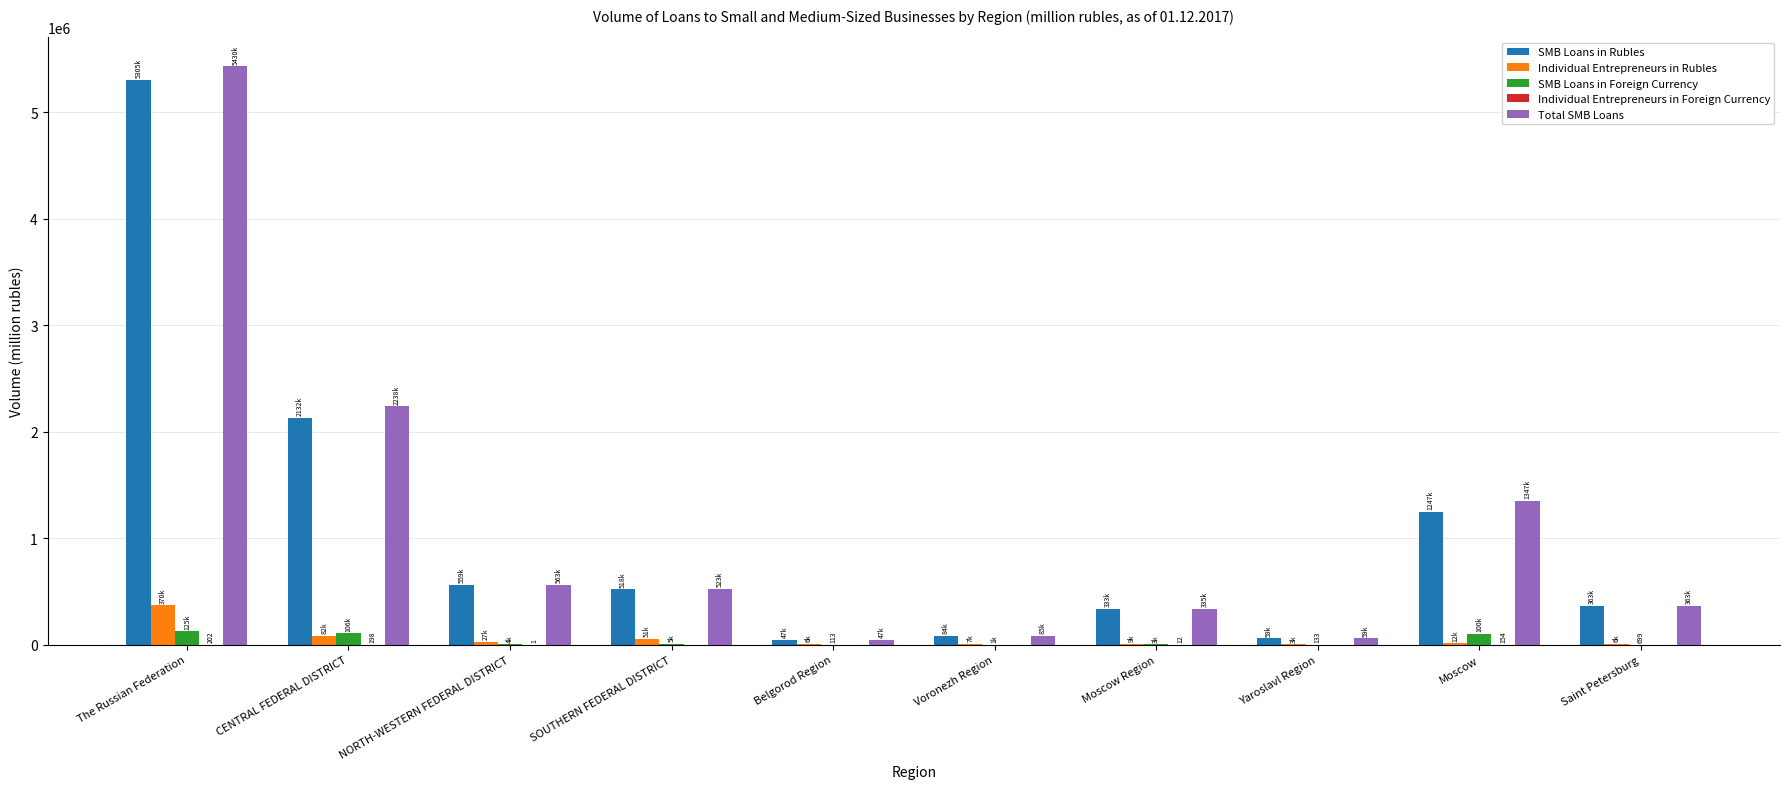

Does the chart contain stacked bars?

No